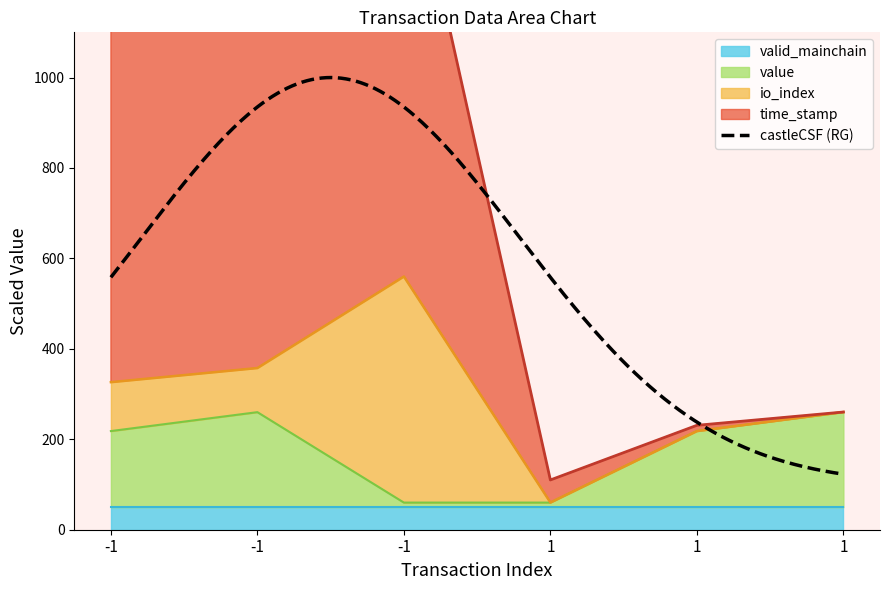

The value series shows 260.0 at -1. True or false?

True